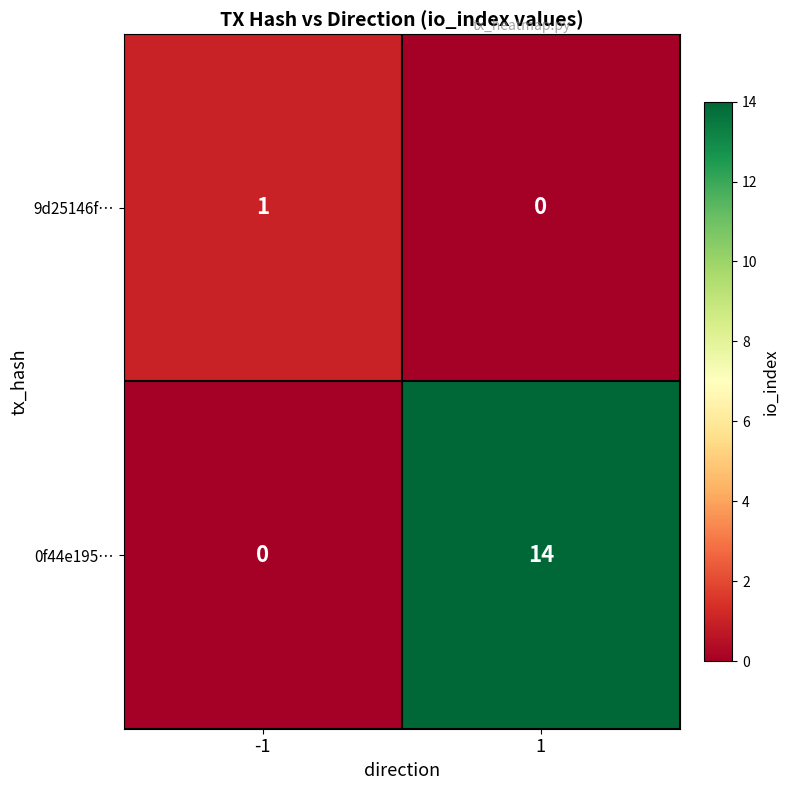

Between -1 and 1, which series saw the biggest shift?

0f44e195…